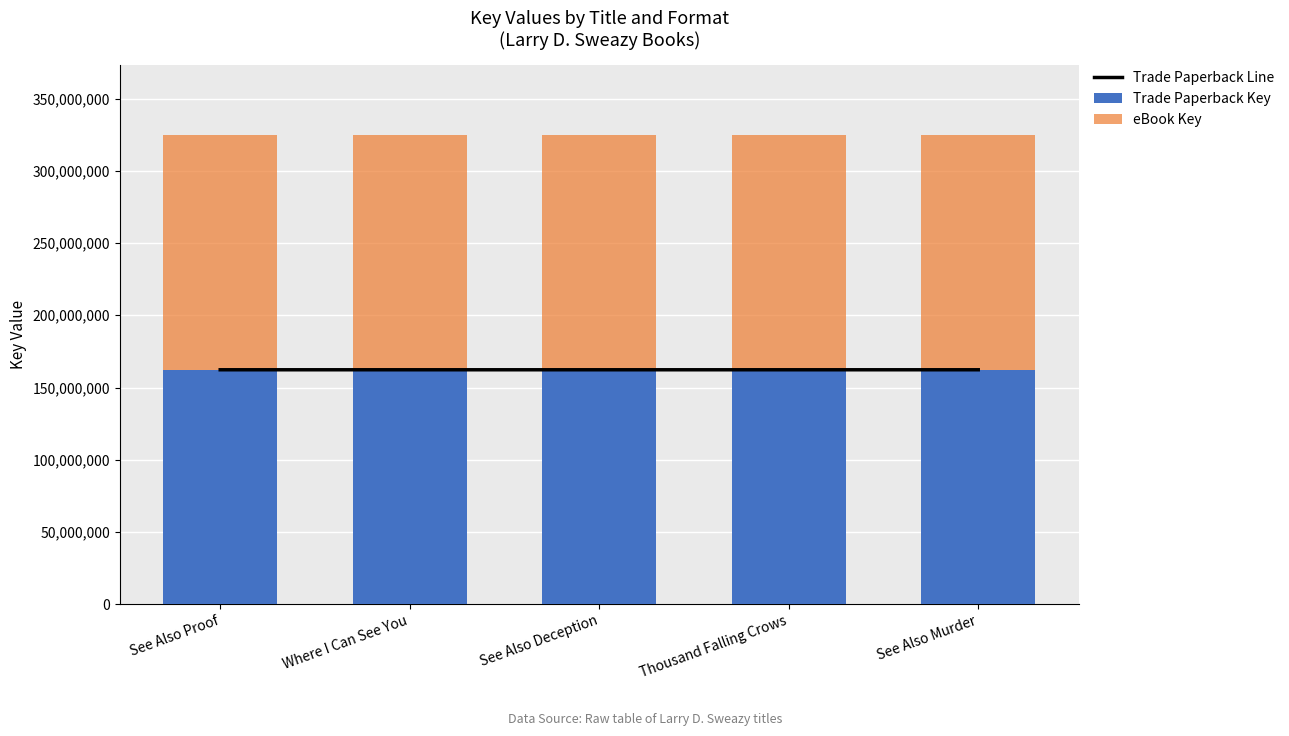

How many series are shown in this chart?

3